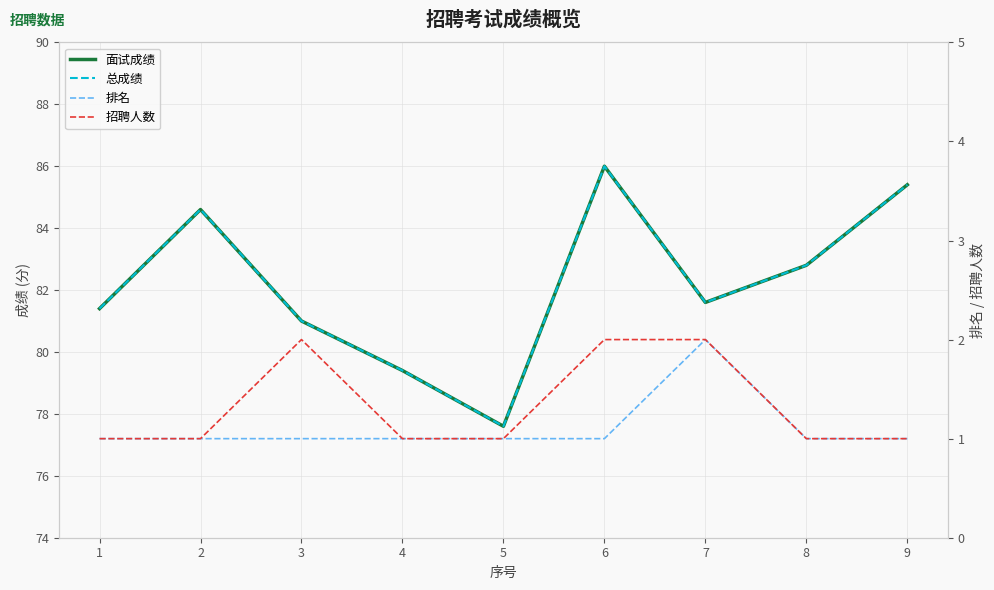

The 面试成绩 series shows 82.8 at 8. True or false?

True